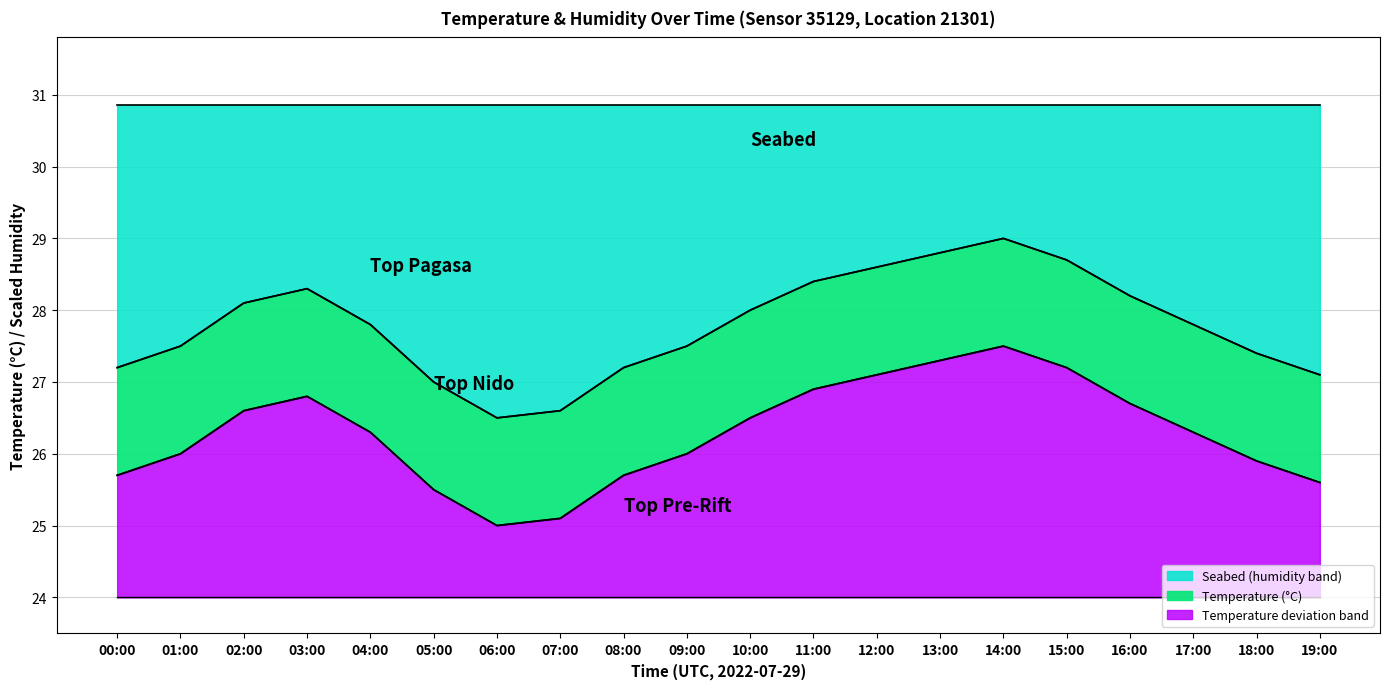

What is the average value?

27.8